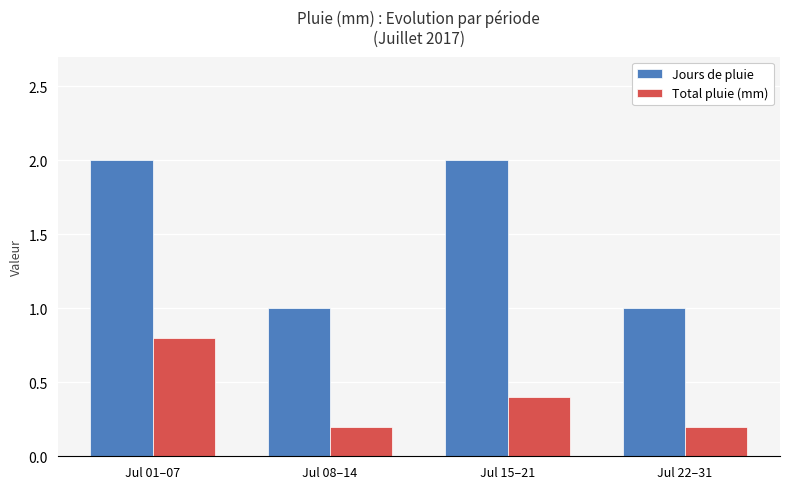

Reading left to right, transcribe all the data shown in this chart.

Jours de pluie: Jul 01–07=2.0	Jul 08–14=1.0	Jul 15–21=2.0	Jul 22–31=1.0
Total pluie (mm): Jul 01–07=0.8	Jul 08–14=0.2	Jul 15–21=0.4	Jul 22–31=0.2